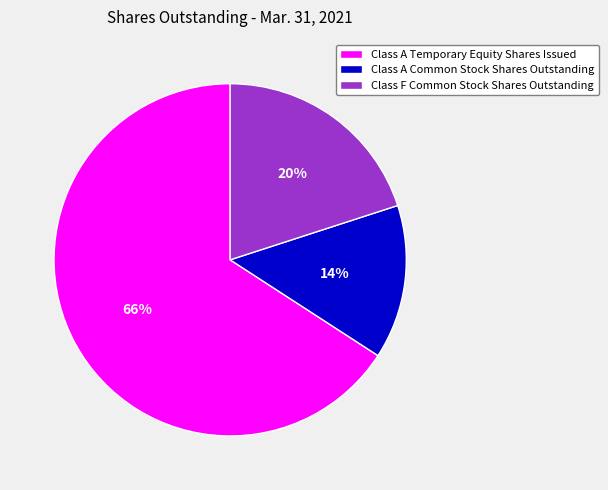

Combined, do Class F Common Stock Shares Outstanding and Class A Temporary Equity Shares Issued account for over 50%?

Yes